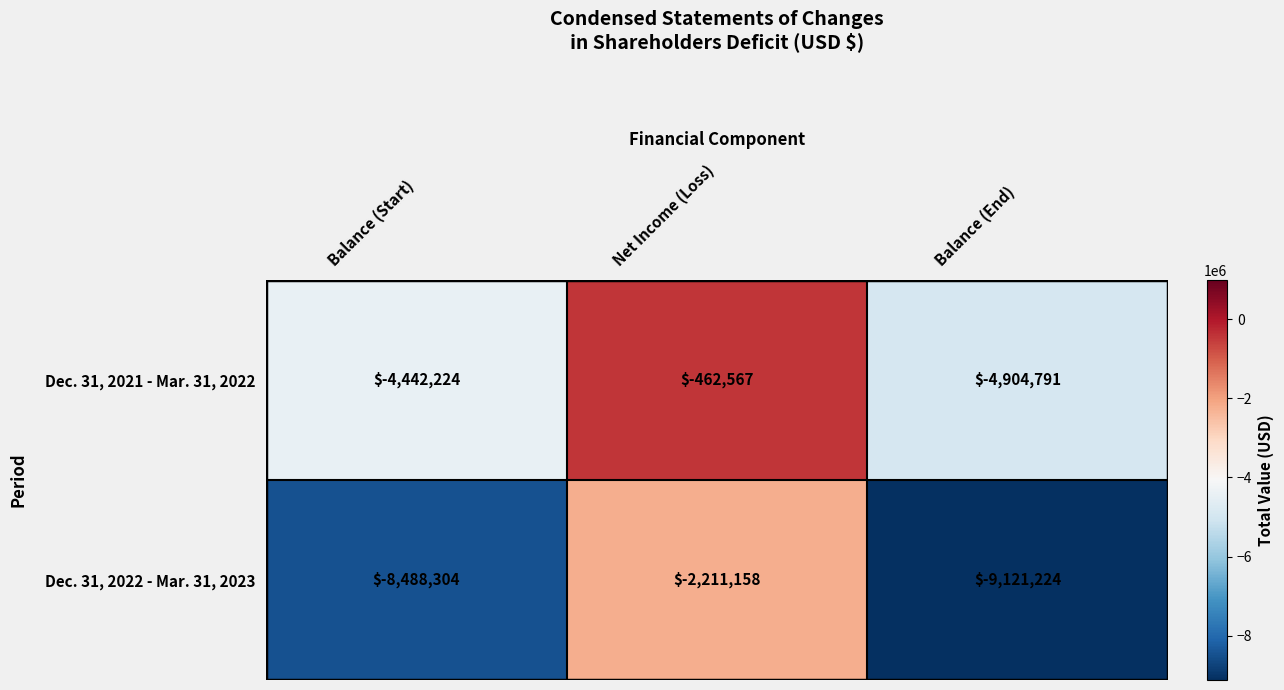

Count the Dec. 31, 2021 - Mar. 31, 2022 values in the range -4904791 to -462567.

3